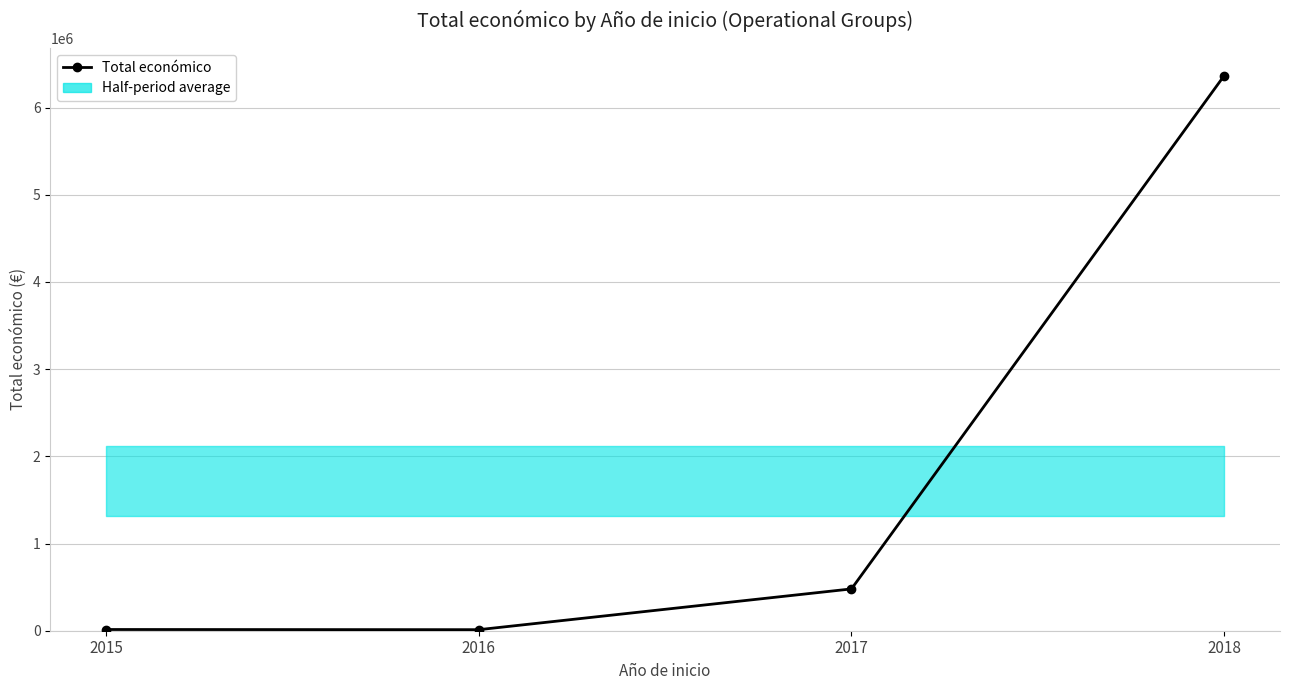

Approximately how many times larger is the value at 2016 compared to 2015?

0.9